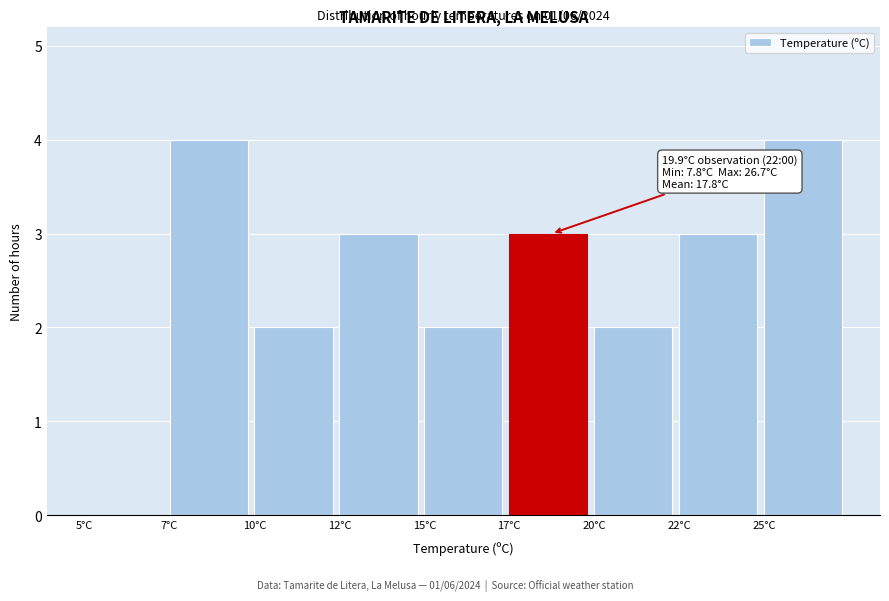

Reading right to left, transcribe all the data shown in this chart.

25°C=4	22°C=3	20°C=2	17°C=3	15°C=2	12°C=3	10°C=2	7°C=4	5°C=0